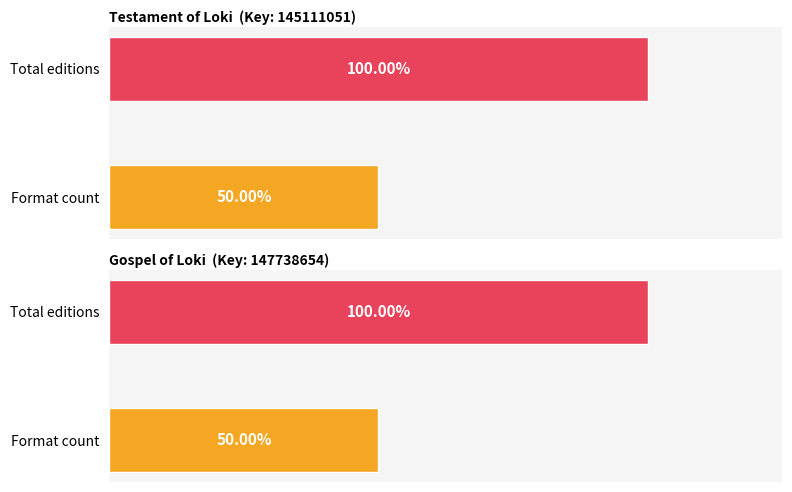

The value of Testament of Loki at Trade Paperback is 50982097. True or false?

False